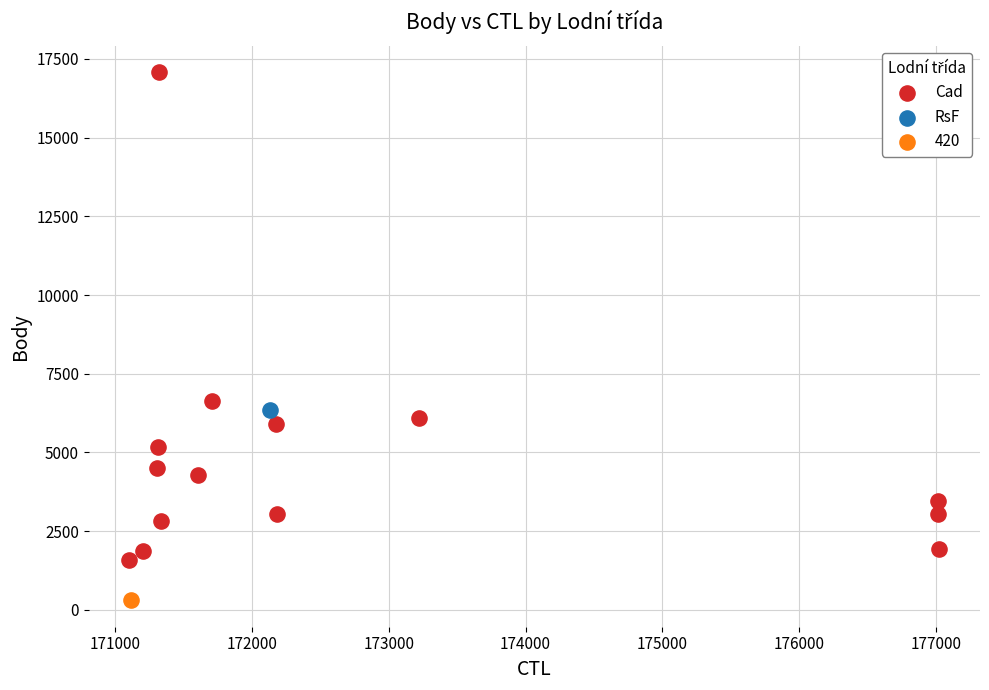

What are all the series names shown in the legend?

Cad, RsF, 420